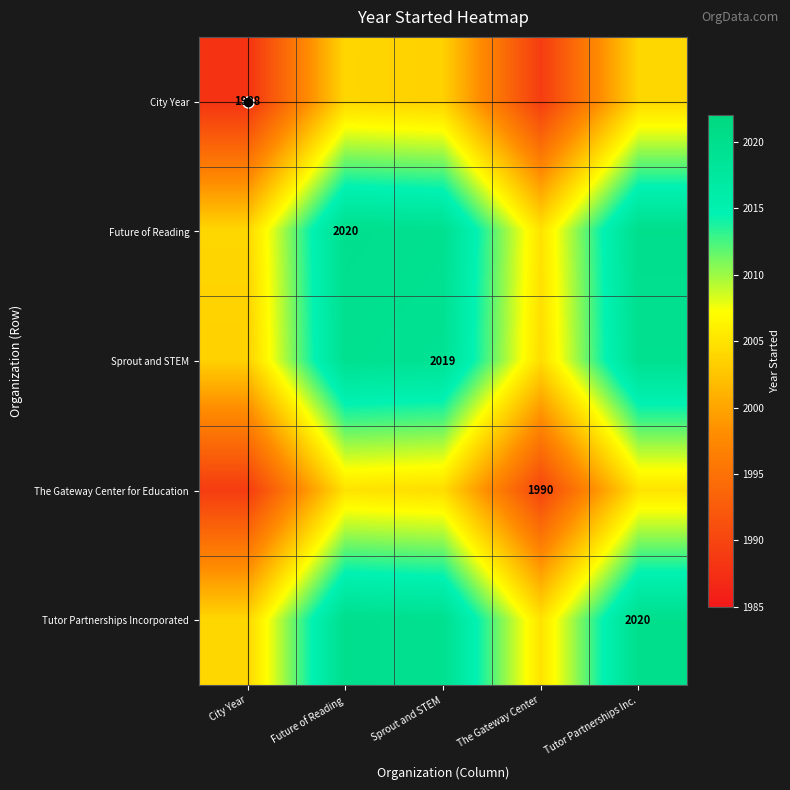

What is the average value of the Sprout and STEM series?

2013.2